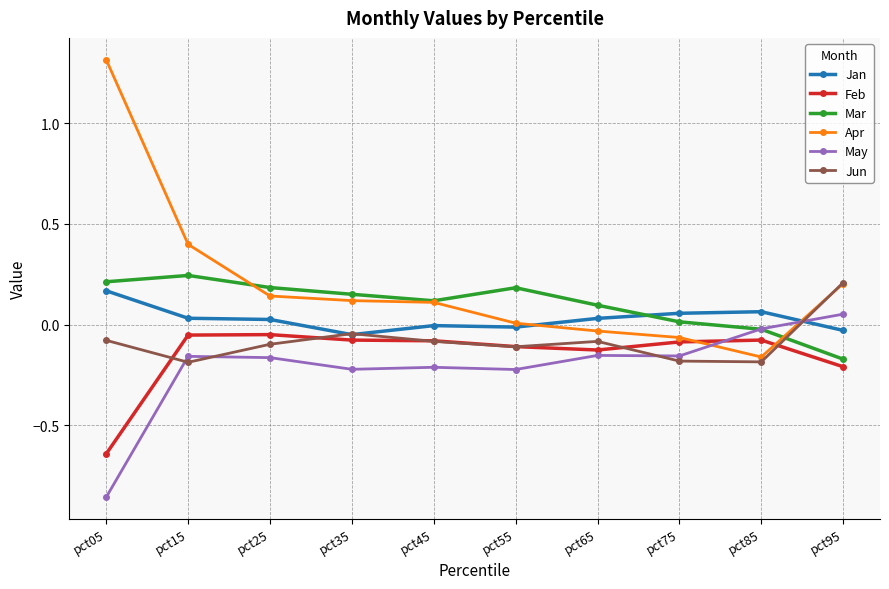

The Mar series shows 0.1 at pct05. True or false?

False